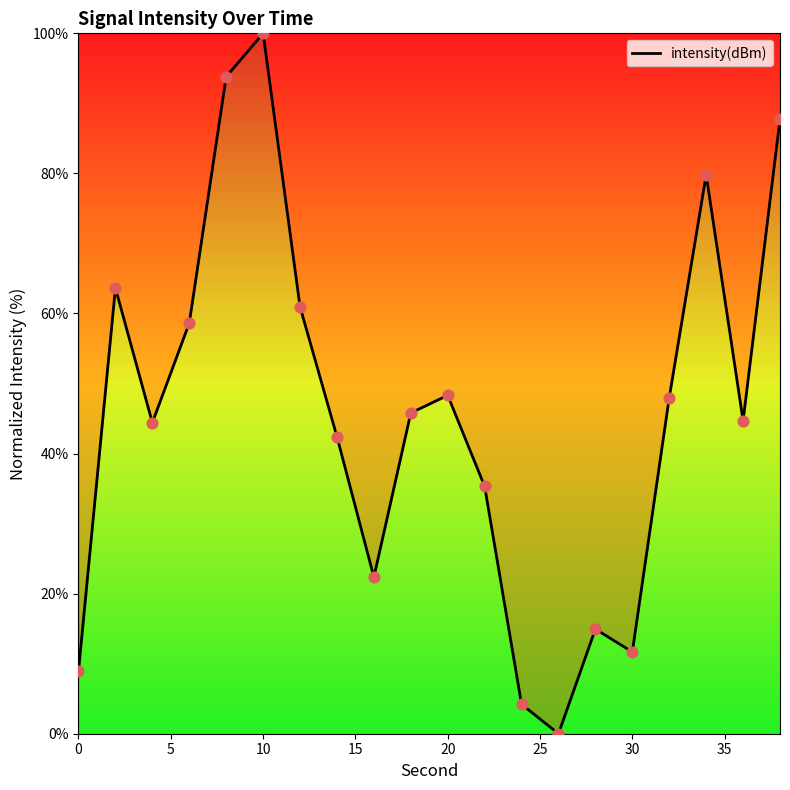

What is the maximum value shown in the chart?

100.0